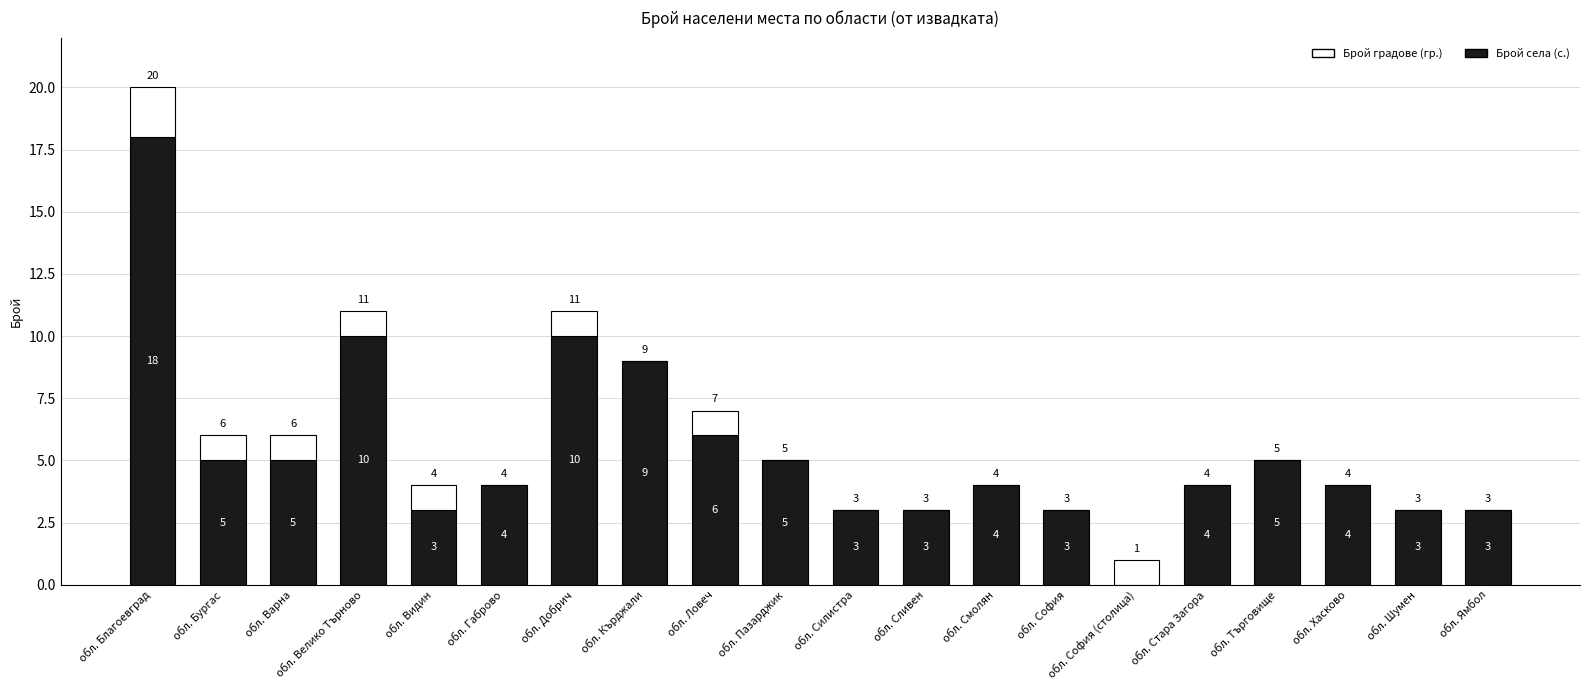

True or false: Брой села (с.) has a value of 3 at обл. Ямбол.

True